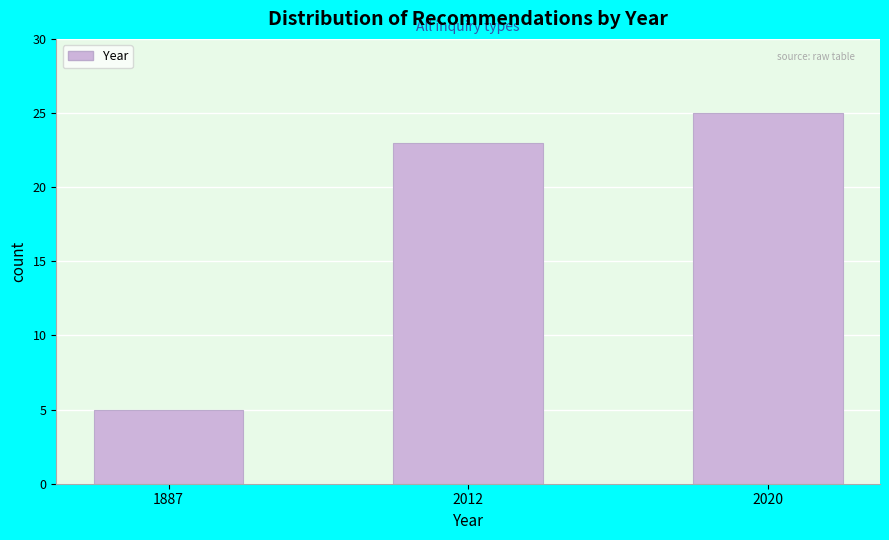

Reading left to right, extract all data points from this chart.

1887=5	2012=23	2020=25